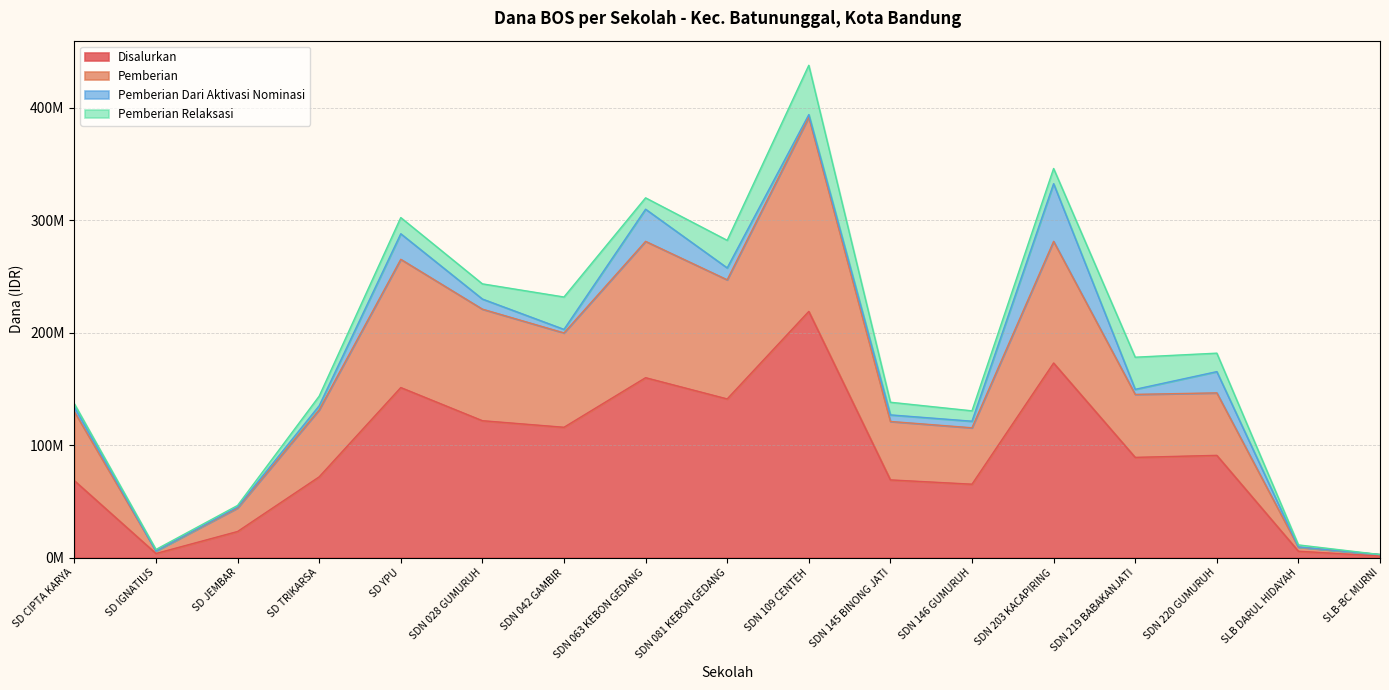

The Pemberian series shows 423159697 at SDN 203 KACAPIRING. True or false?

False